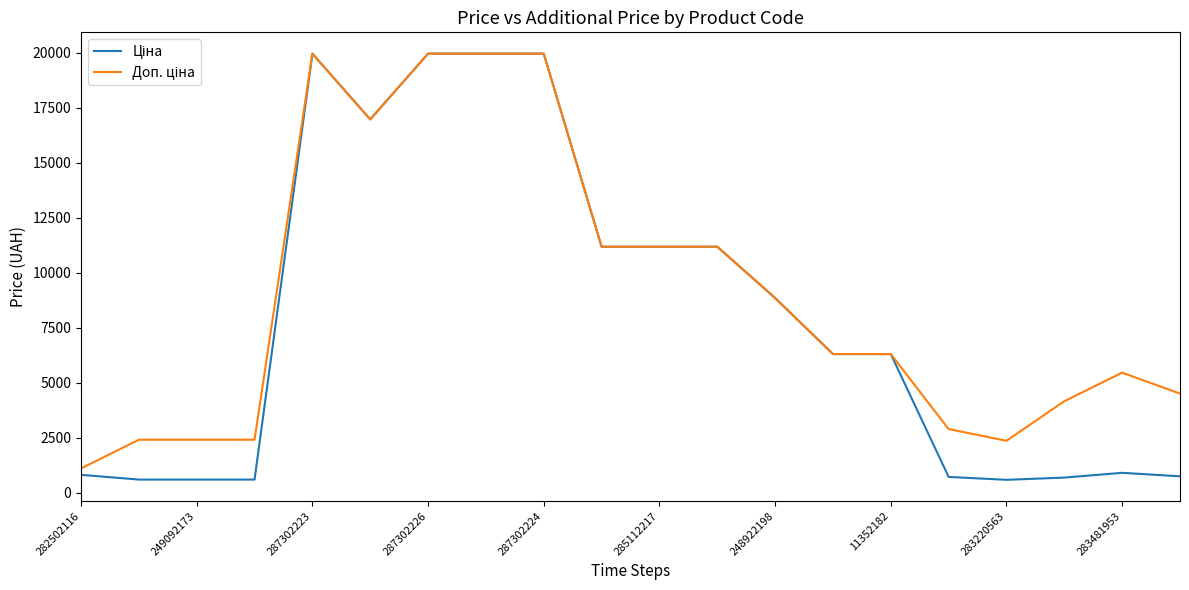

What is the maximum value shown in the chart?

19964.2